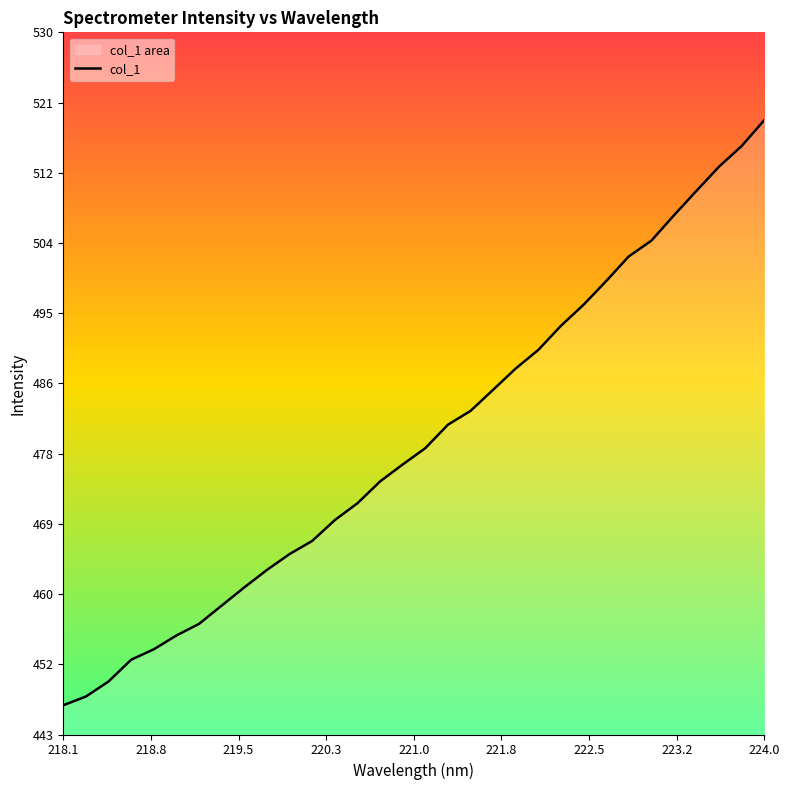

What is the maximum value shown in the chart?

518.9